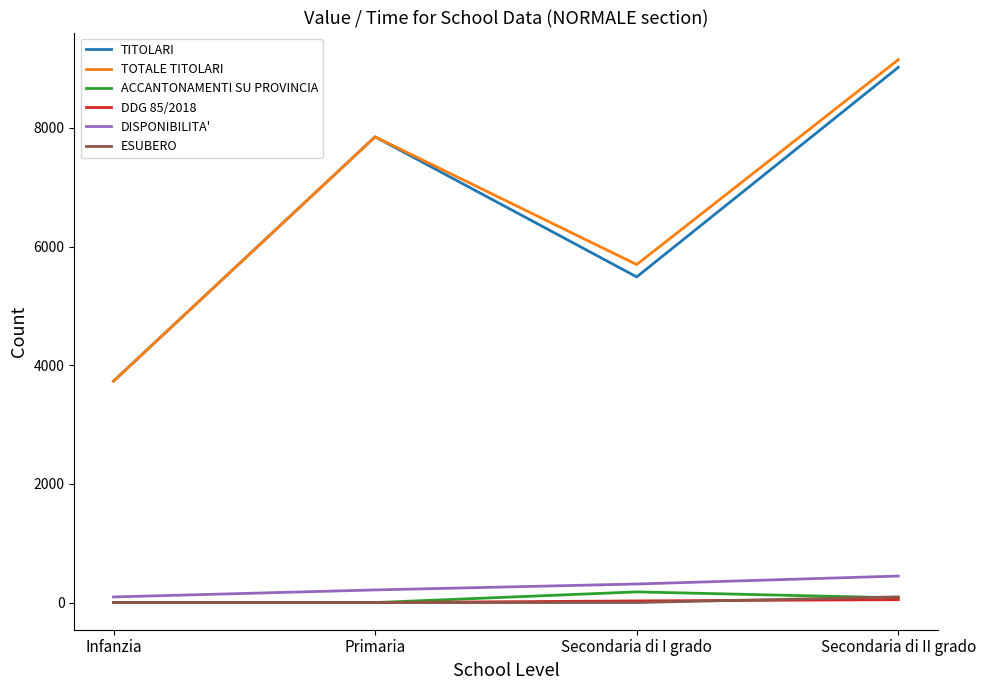

What is the maximum value shown in the chart?

9148